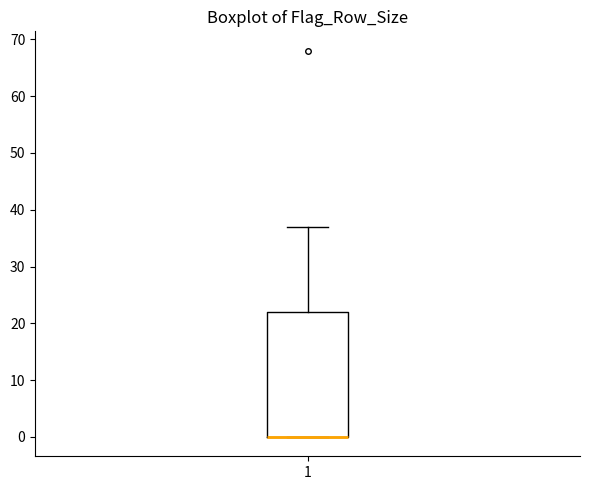

Read this box plot against the y-axis: the position of the median line, the range covered by the box, and the ends of both whiskers. The values are not printed on the chart, so give them approximately, as read against the axis.

median 0 (drawn on the box's lower edge), box 0 to 22, whiskers 0 to 37